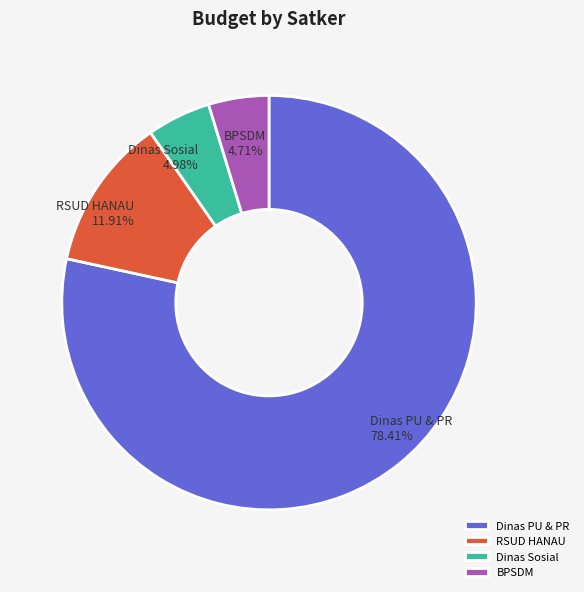

Do RSUD HANAU and Dinas PU & PR together represent more than half of the pie?

Yes